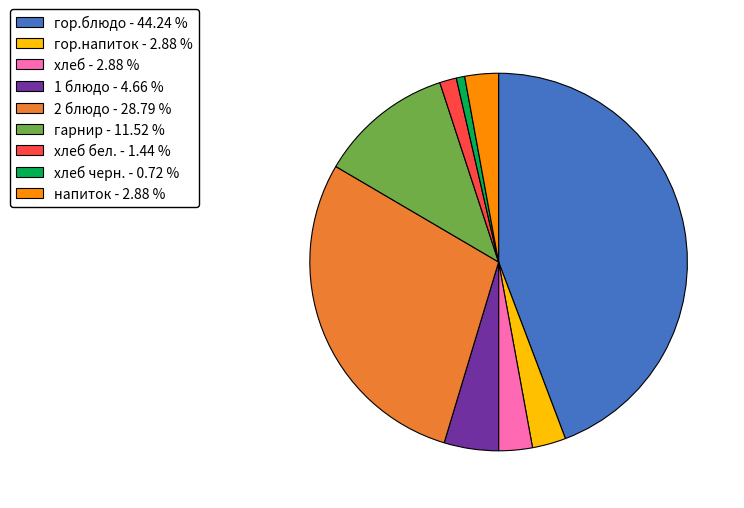

Is there a majority slice in this chart?

No